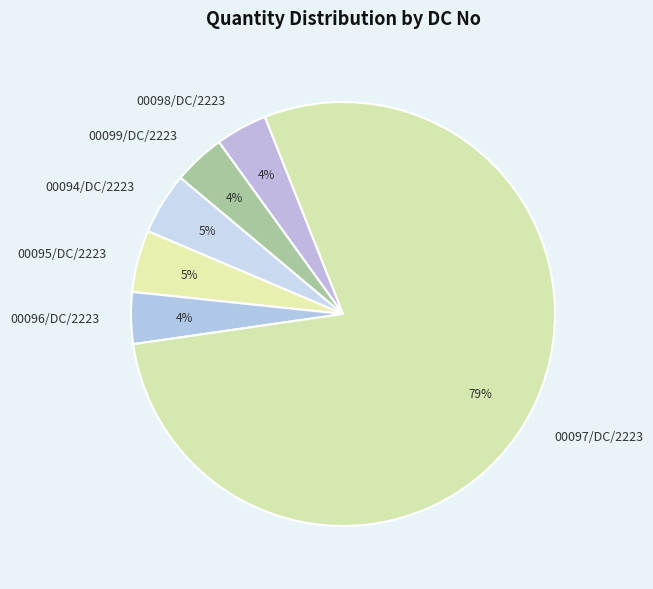

How many slices are in this pie chart?

6